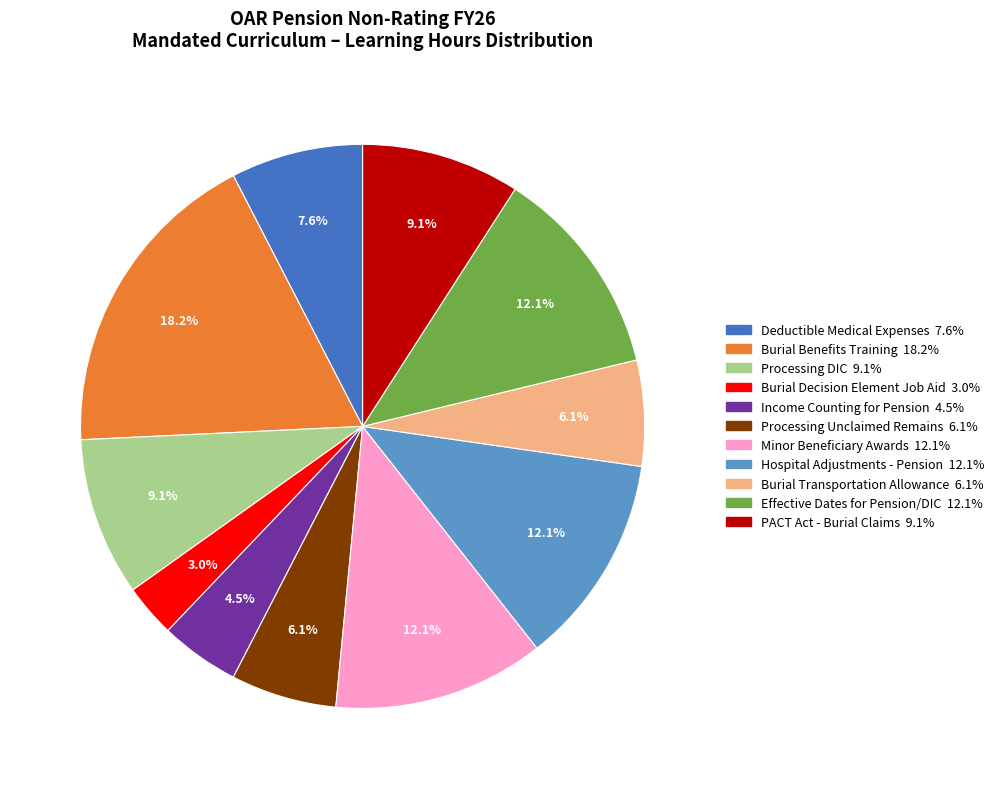

Is there any slice that represents more than half of the pie?

No